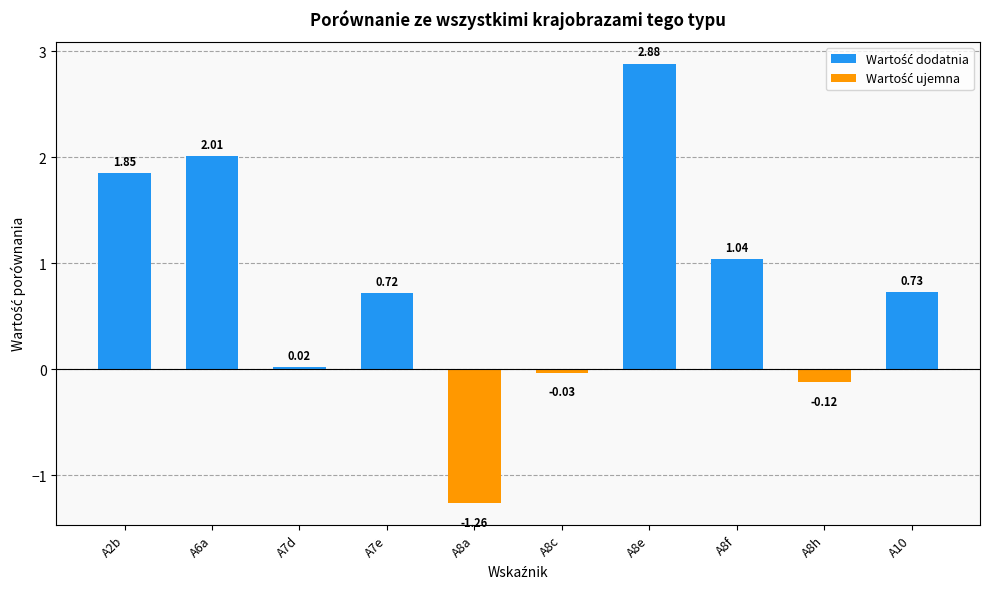

How many positive values are there?

7